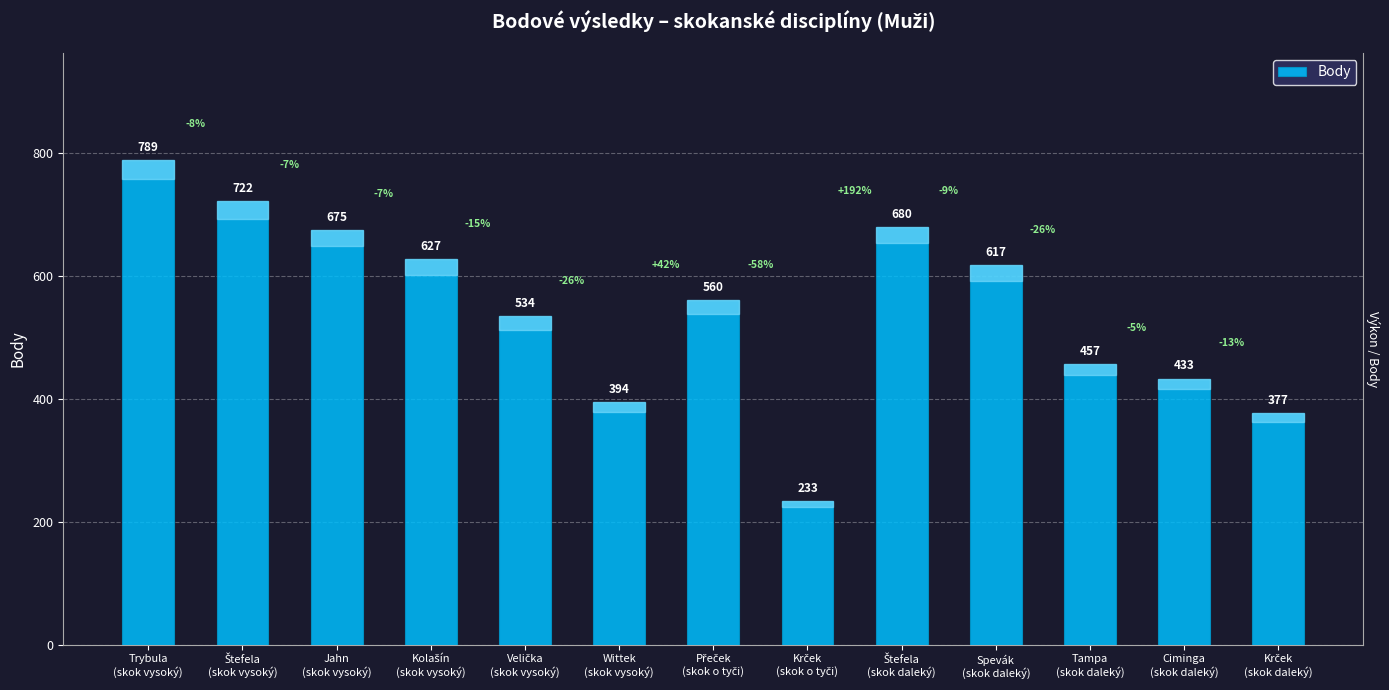

True or false: the data shows 394 at Wittek
(skok vysoký).

True